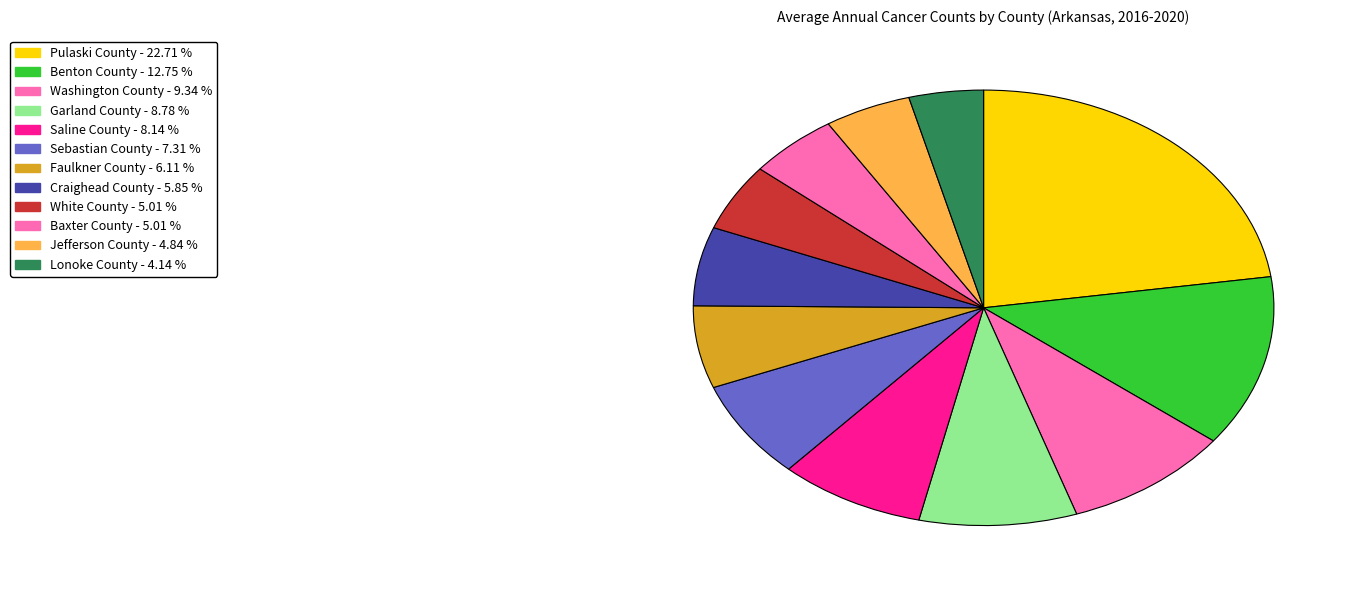

What is the change in value from Sebastian County to Craighead County?

-78